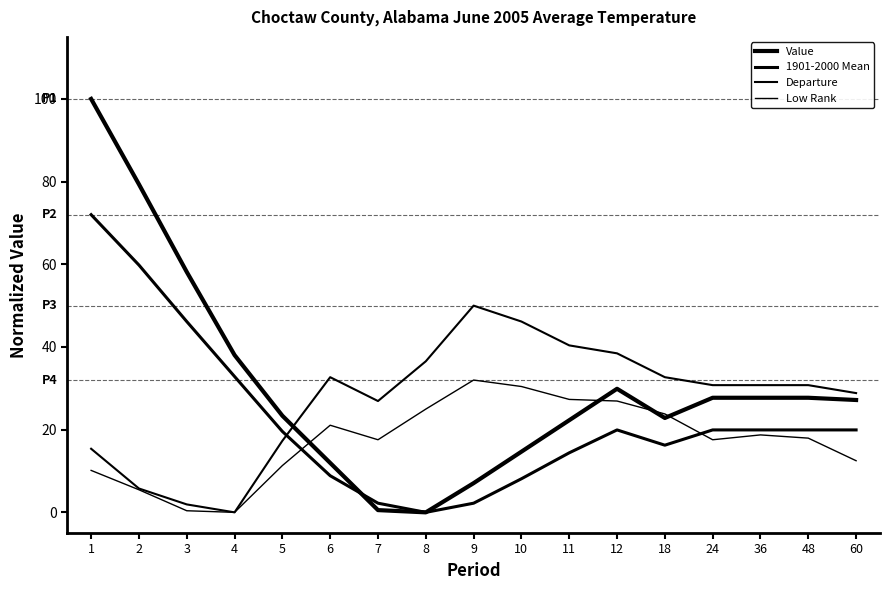

Does the chart display data point markers on the line(s)?

No